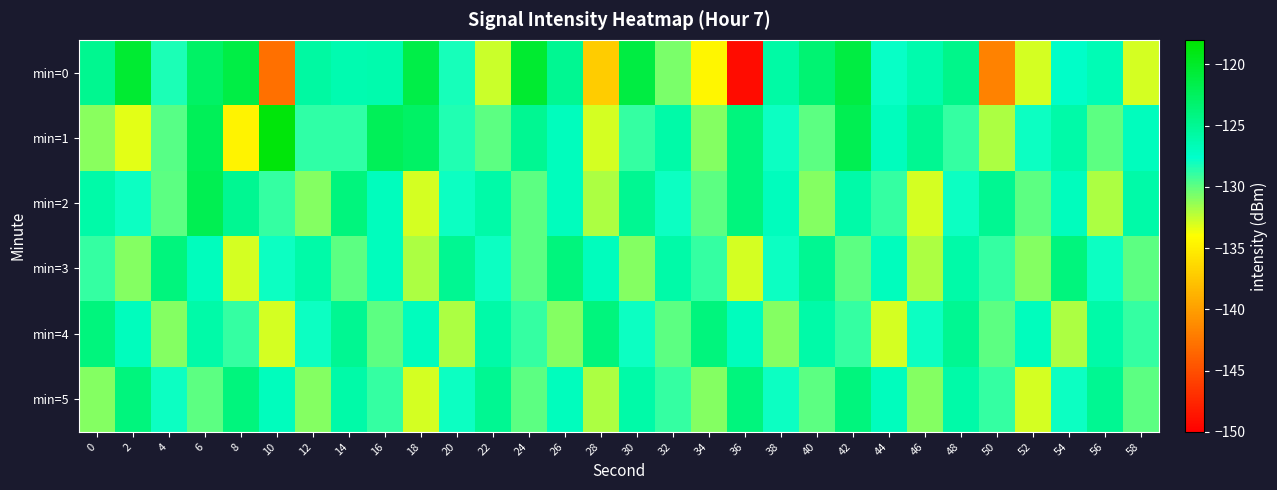

List the series in order of their peak value, highest first.

min=1, min=0, min=2, min=3, min=4, min=5